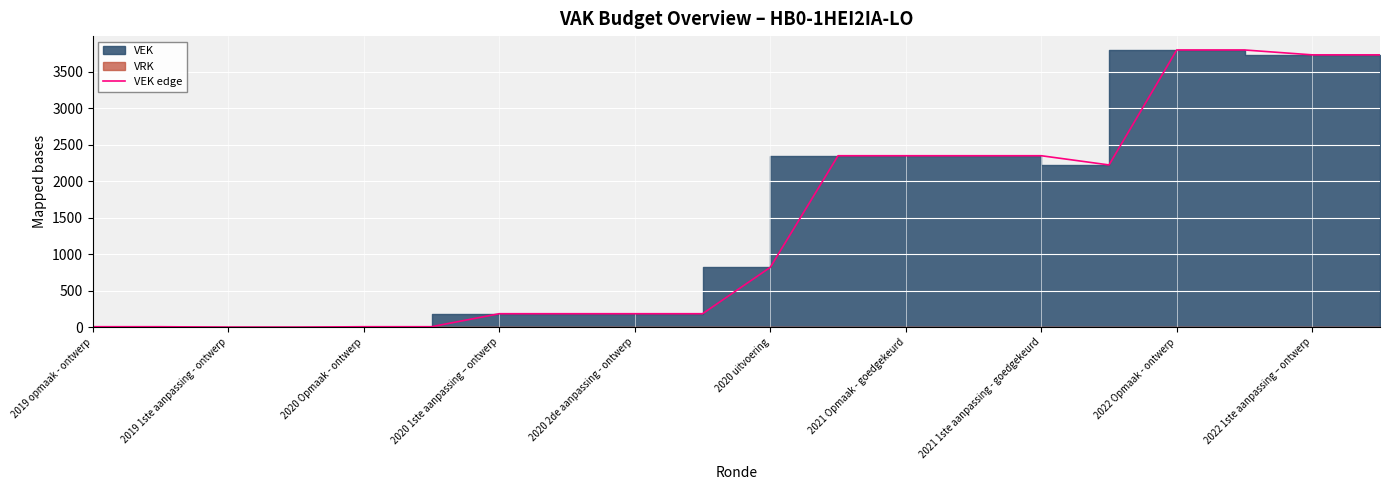

Which label corresponds to the smallest value in the chart?

2019 1ste aanpassing - ontwerp